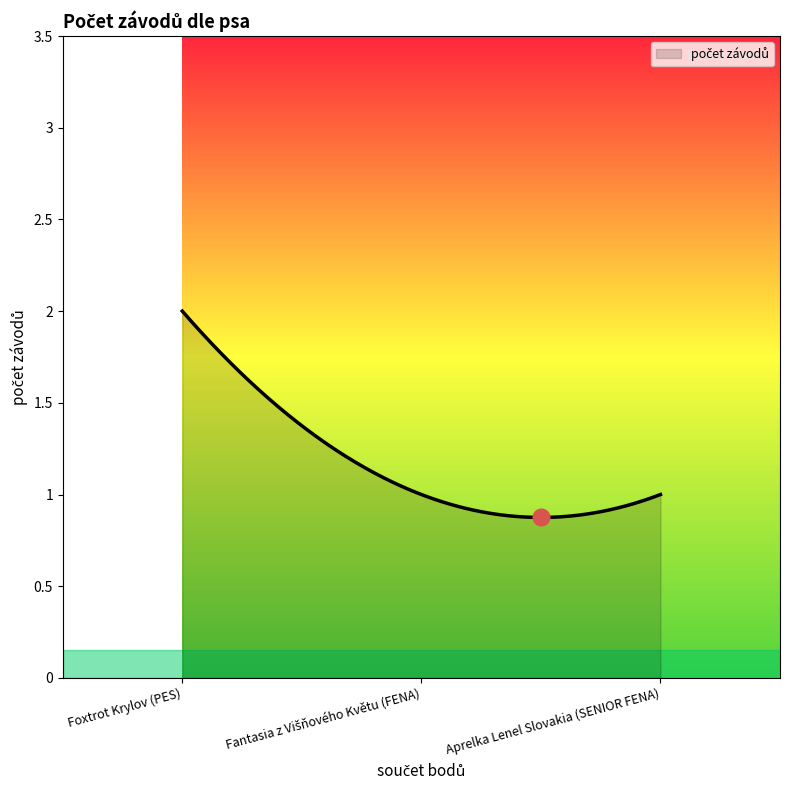

How many distinct data groups are displayed?

1